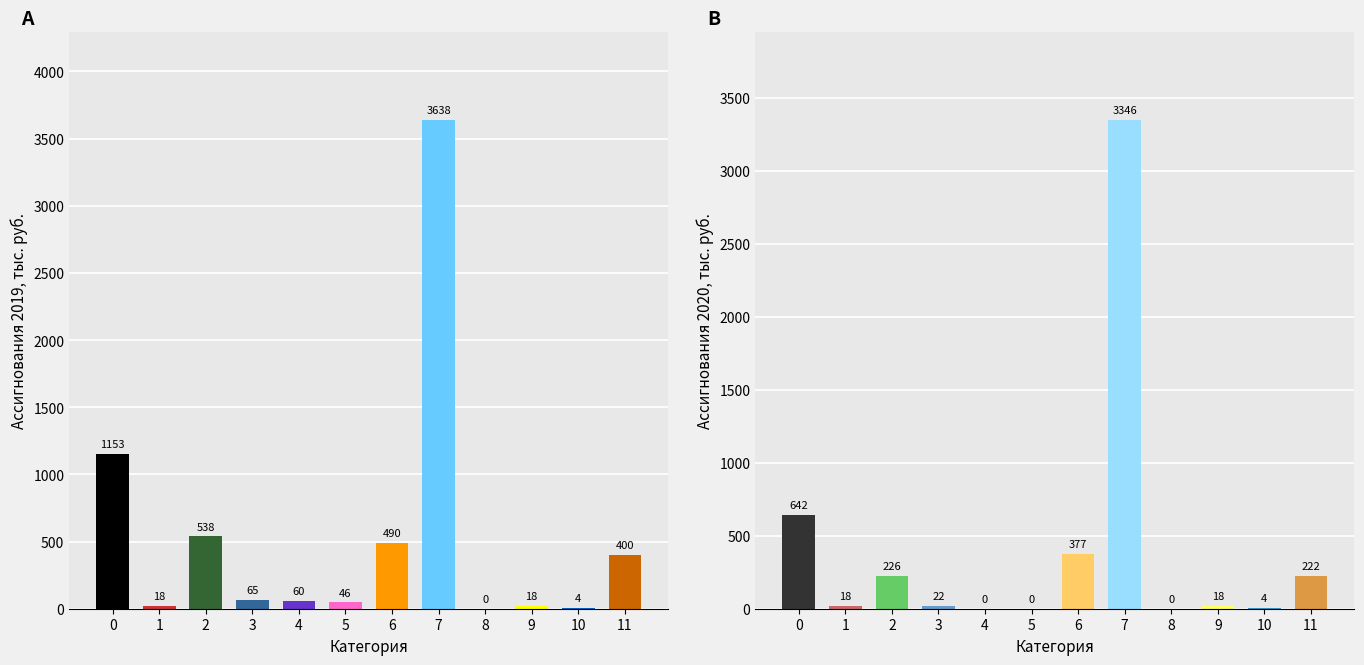

Which has a higher value, 11 or 6?

6